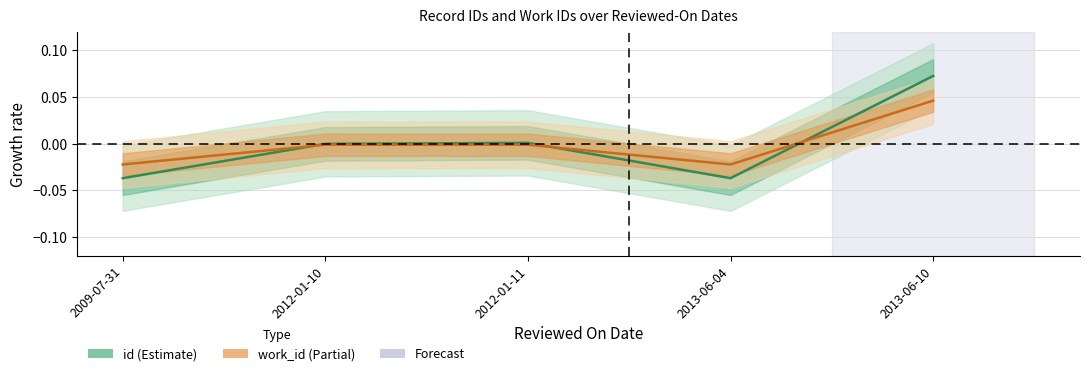

After their last crossing, which series has the higher values: work_id or id?

id